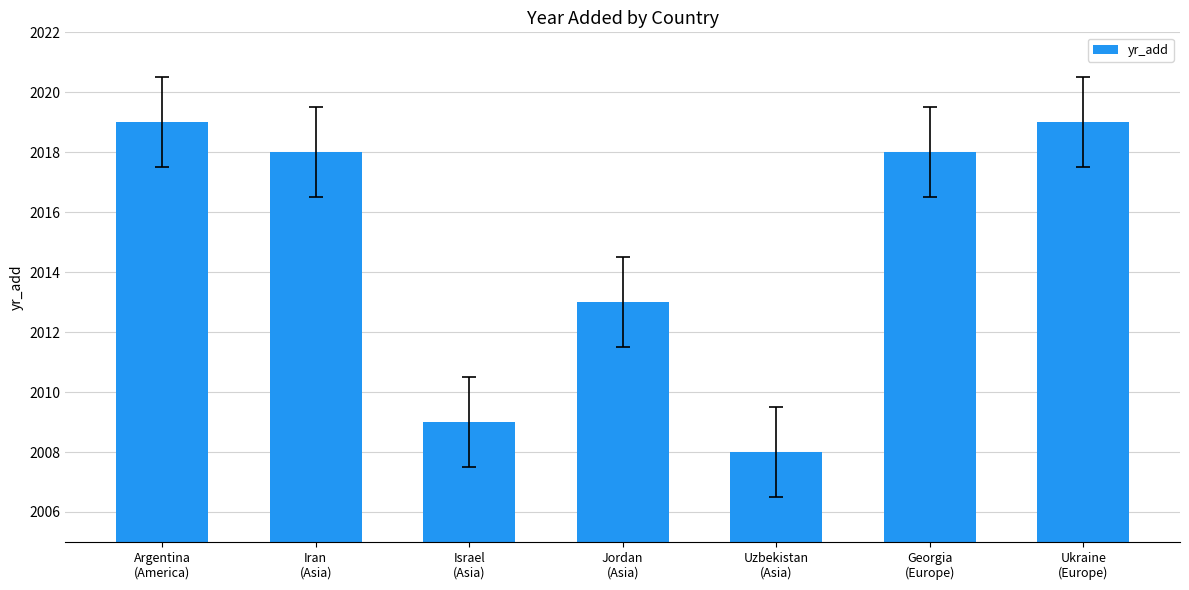

What is the sum of all values?

14104